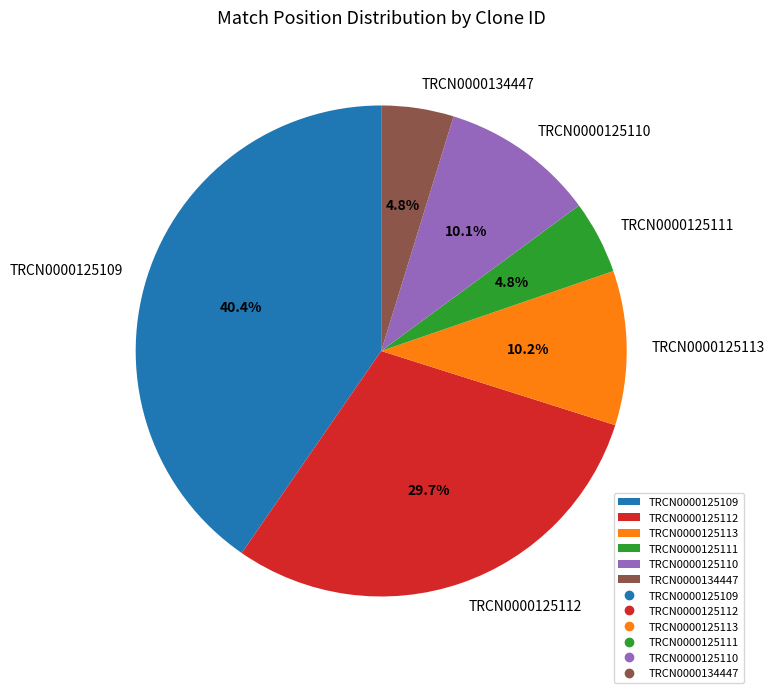

Which has a higher value, TRCN0000125110 or TRCN0000125109?

TRCN0000125109